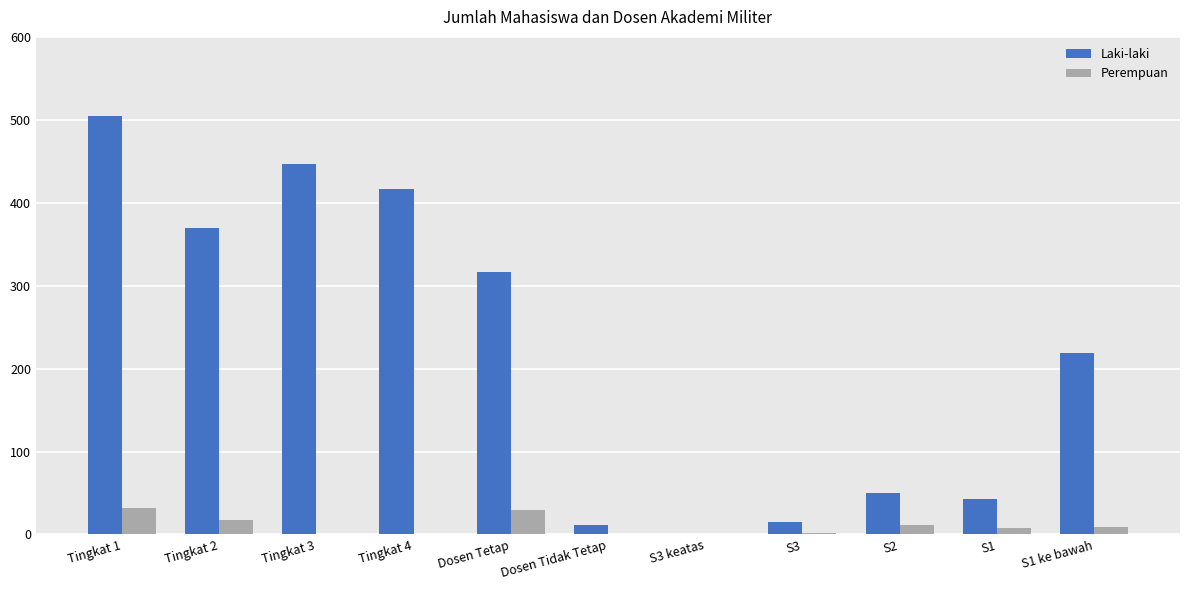

What is the sum of all Perempuan values?

112